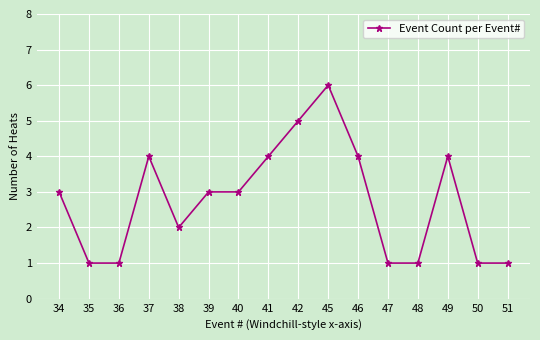

Read the value at 42.

5